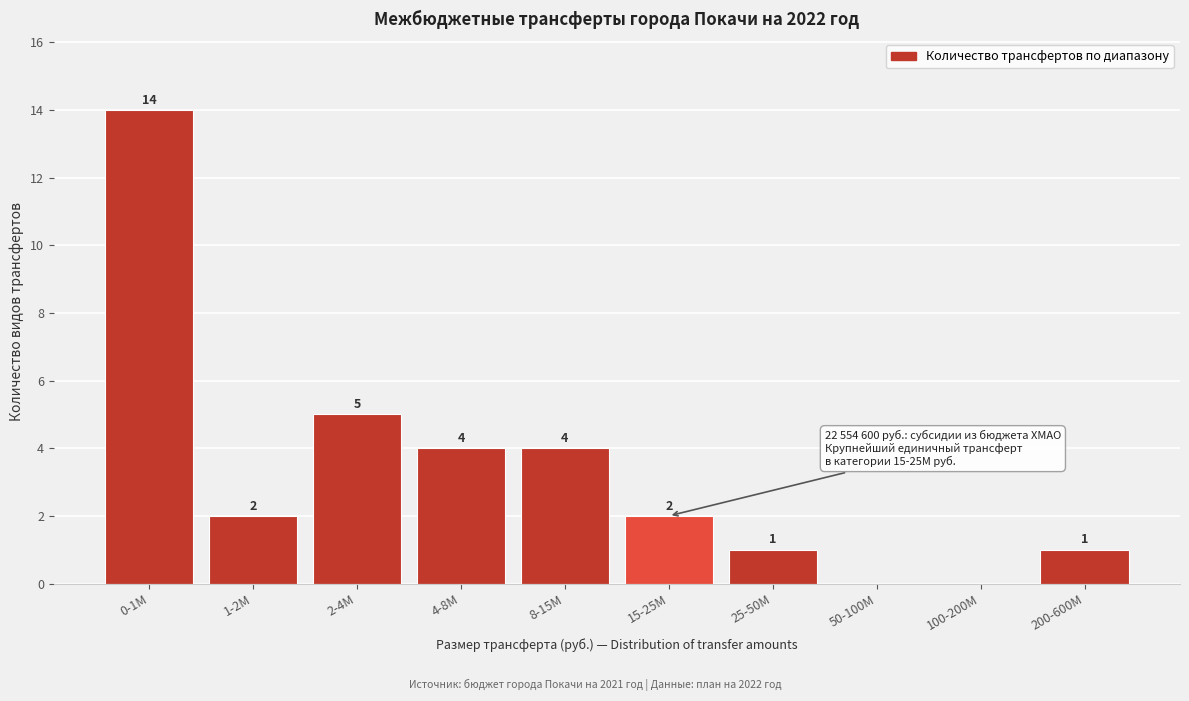

Reading right to left, extract all data points from this chart.

200-600M=1	100-200M=0	50-100M=0	25-50M=1	15-25M=2	8-15M=4	4-8M=4	2-4M=5	1-2M=2	0-1M=14